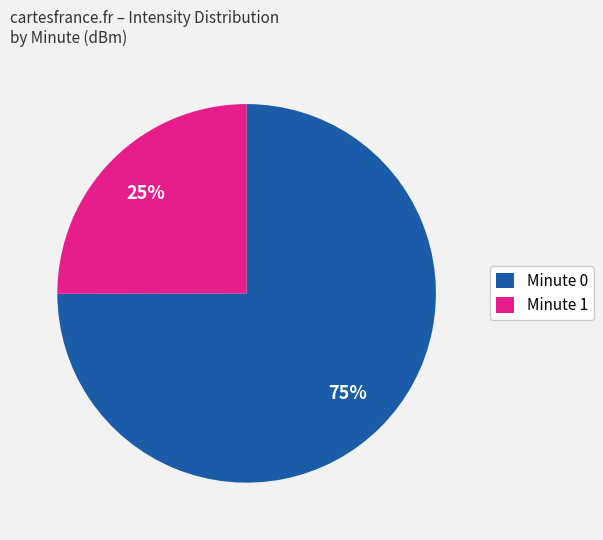

Which slice represents more than half of the pie?

Minute 0